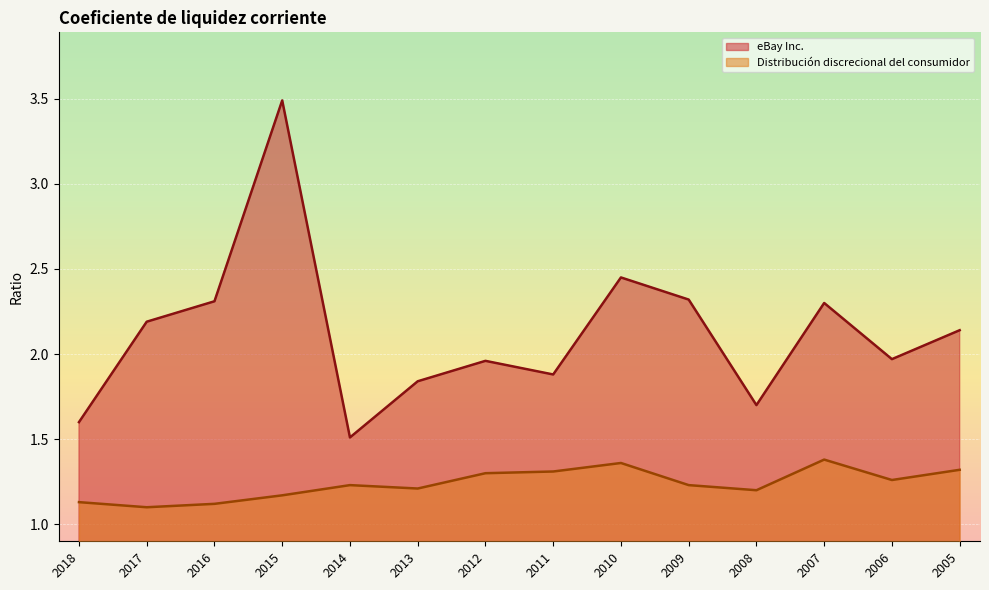

What is the maximum value for Distribución discrecional del consumidor?

1.4